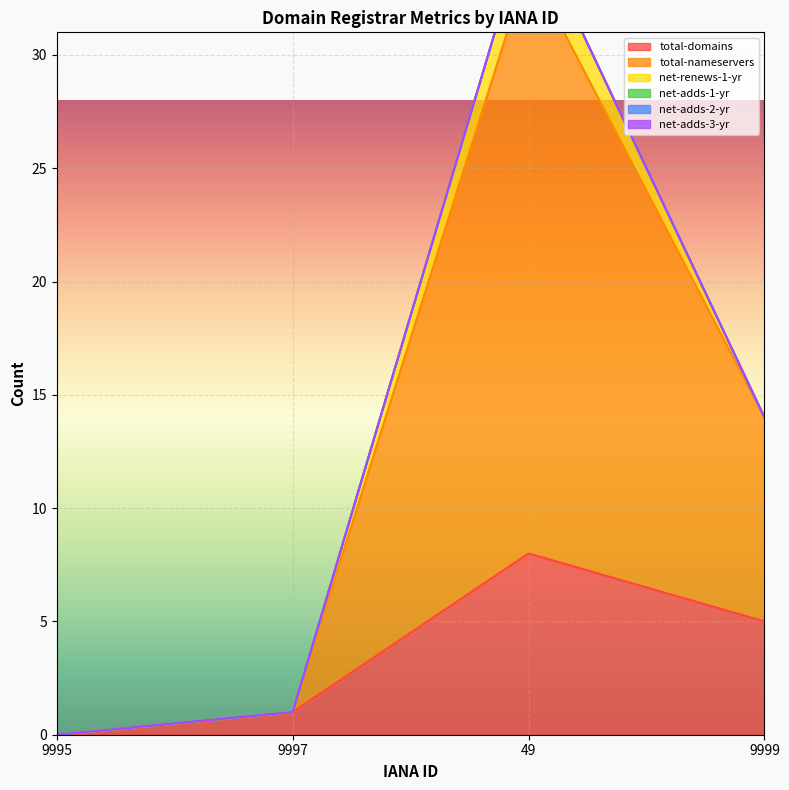

True or false: total-domains has a value of 8 at 49.

True